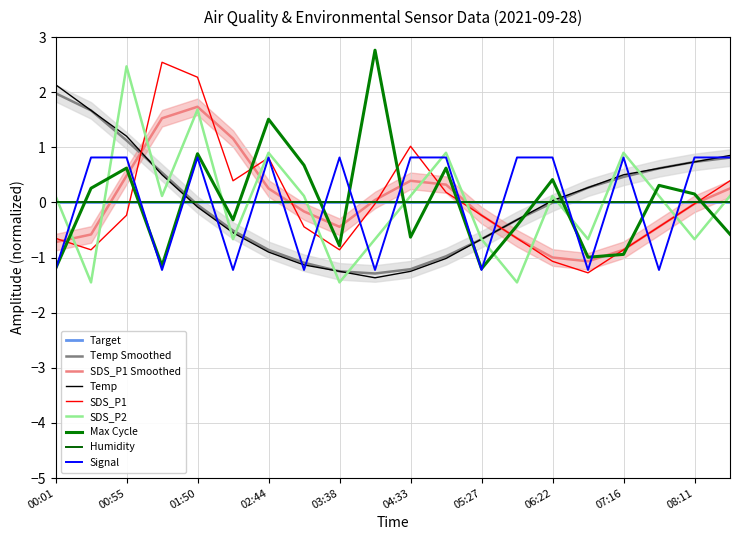

How many interior local valleys does the Max_cycle_norm series have?

6